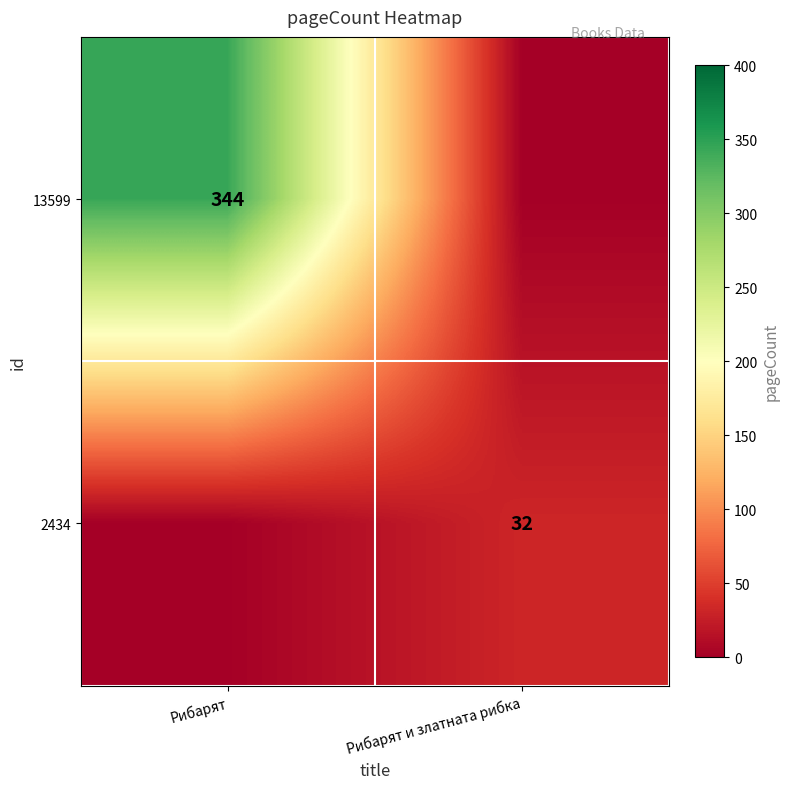

Is the value of 2434 at Рибарят и златната рибка greater than the value of 13599 at Рибарят?

No